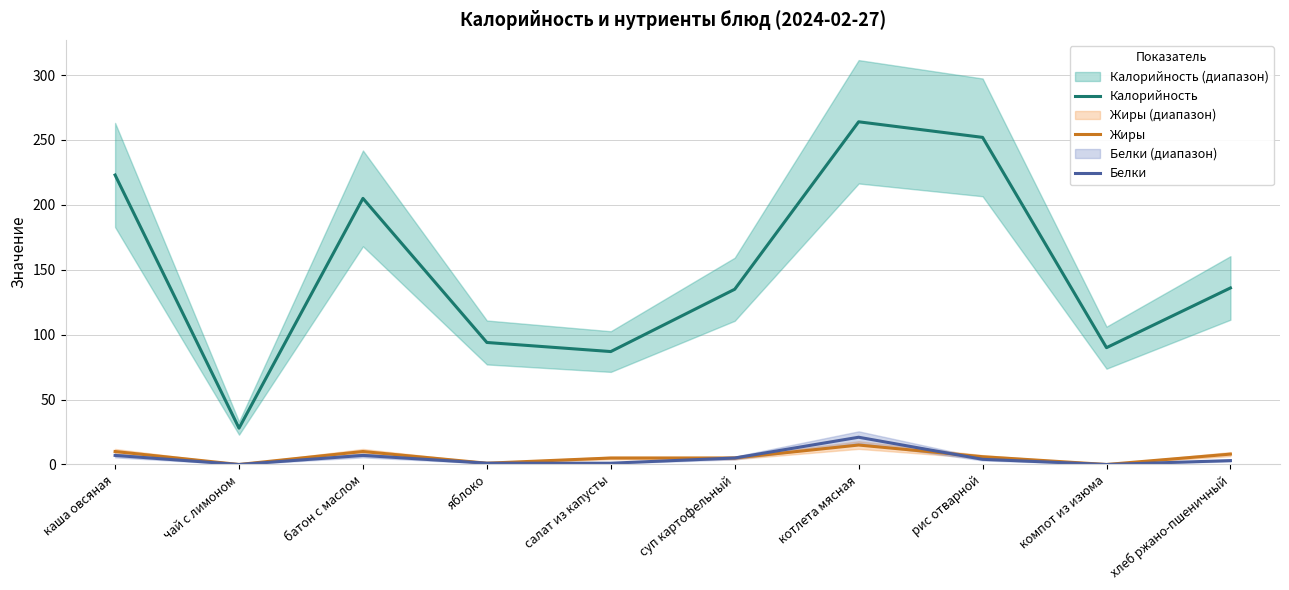

True or false: Калорийность and Белки cross at least once.

False